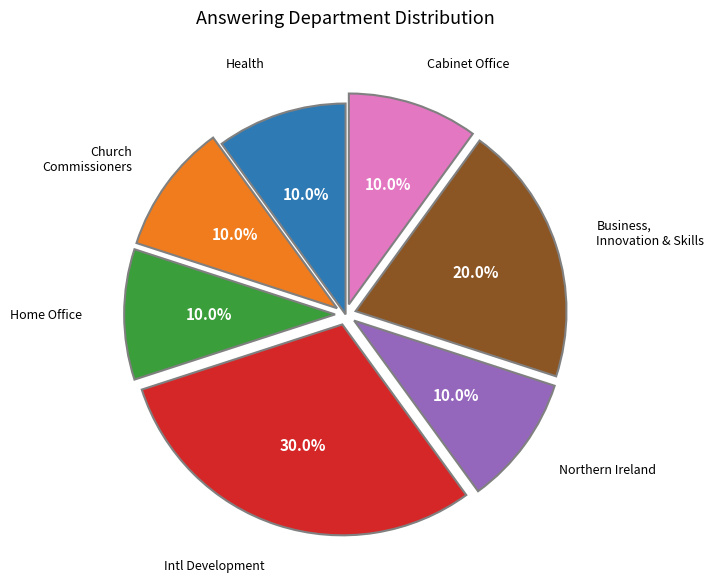

How many segments does this pie chart have?

7